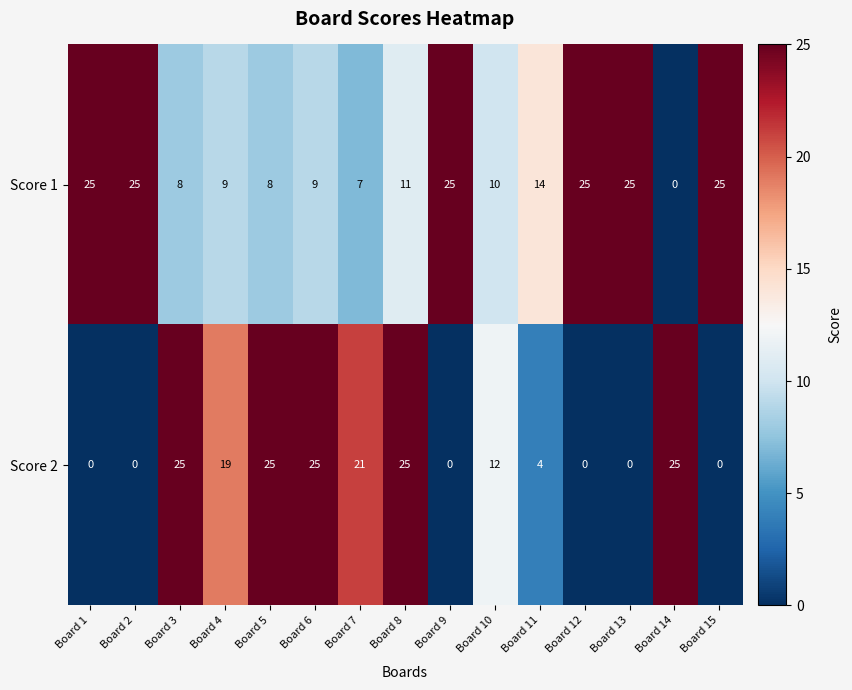

Between Board 4 and Board 9, which series saw the biggest shift?

Score 2